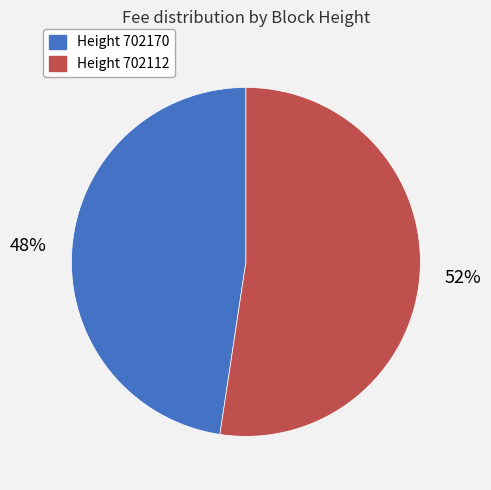

To the nearest percent, what is the average slice percentage?

50%